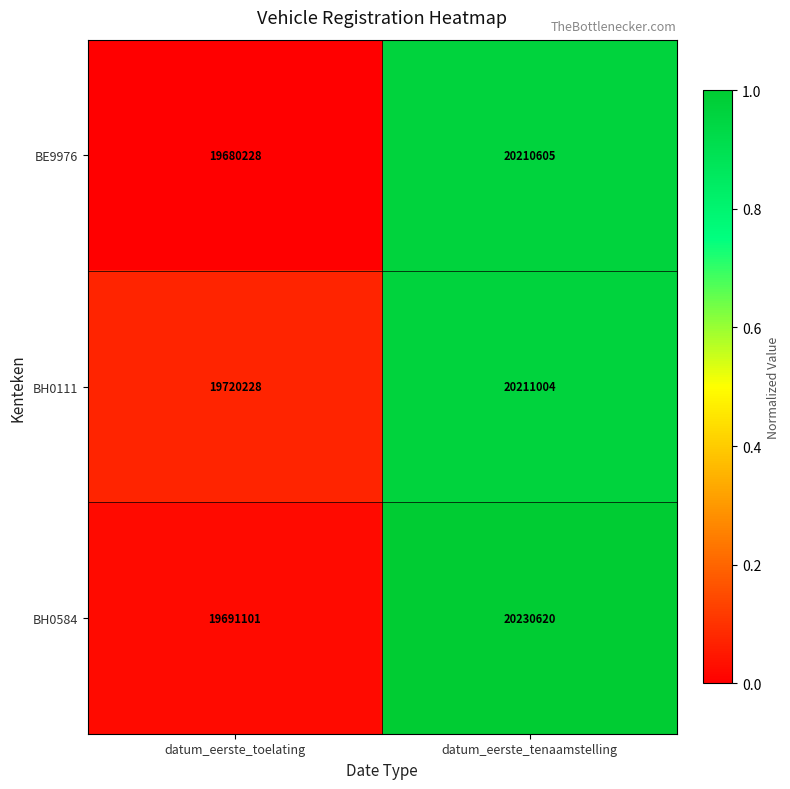

Is it true that BH0584 equals 34677018 at datum_eerste_toelating?

False